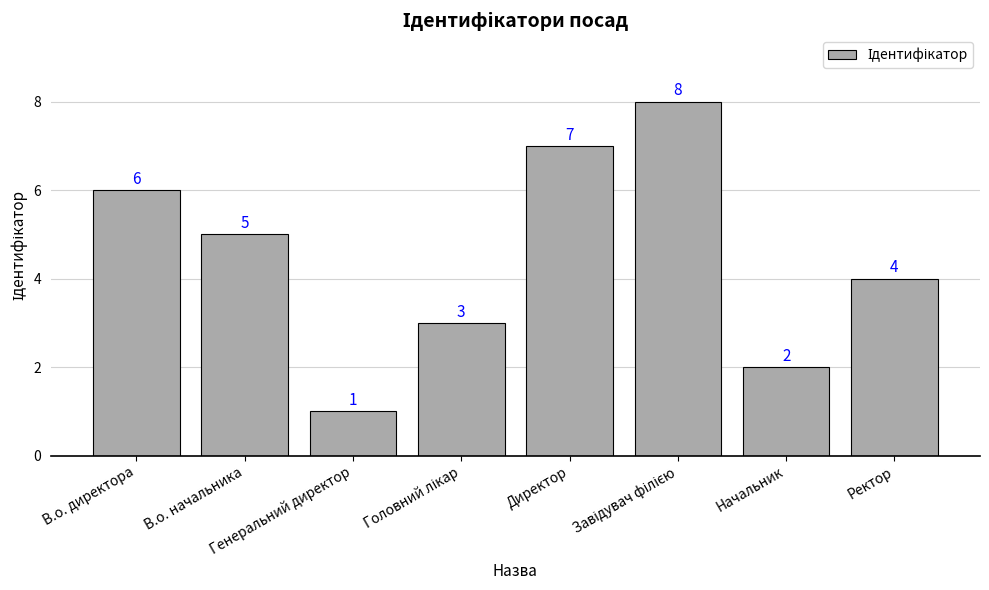

What is the difference between the maximum and minimum values?

7